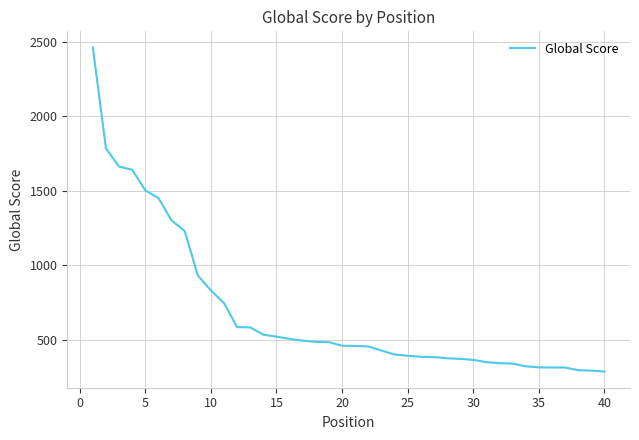

What is the difference between the maximum and minimum values?

2174